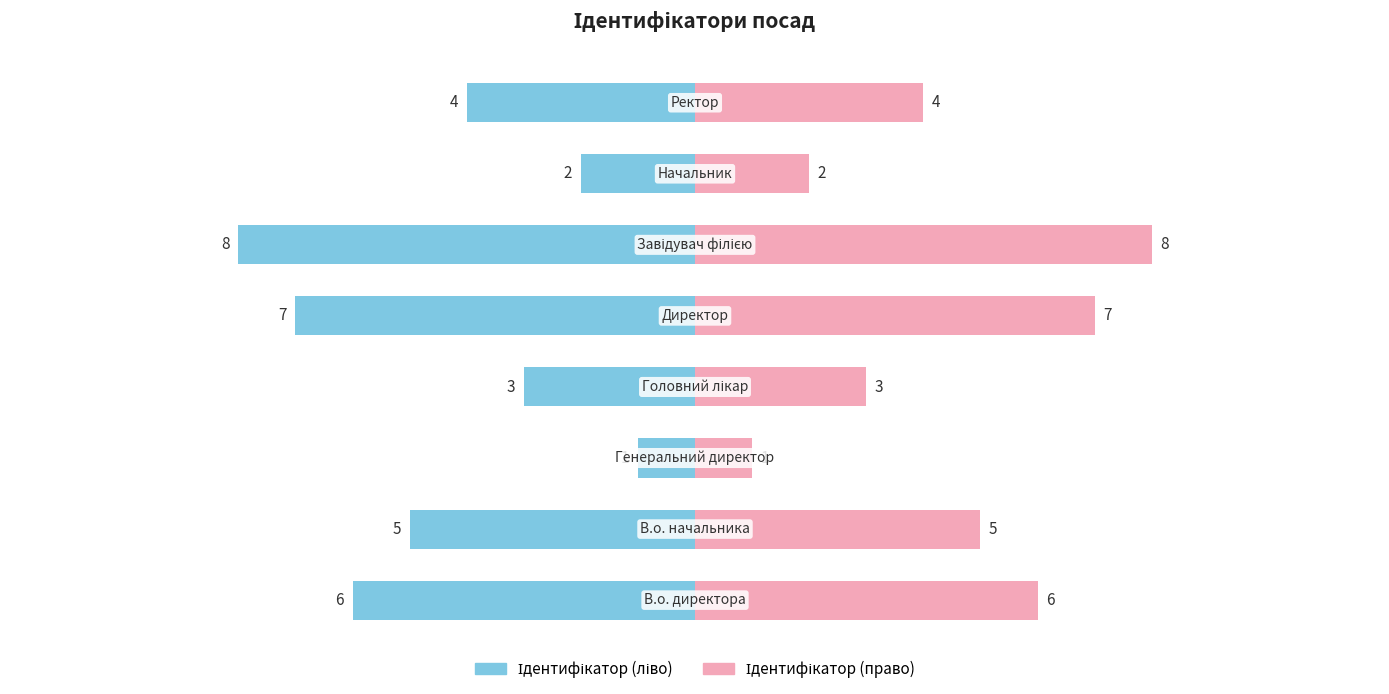

Rank the categories by Ідентифікатор (право) value from highest to lowest.

5, 4, 0, 1, 7, 3, 6, 2